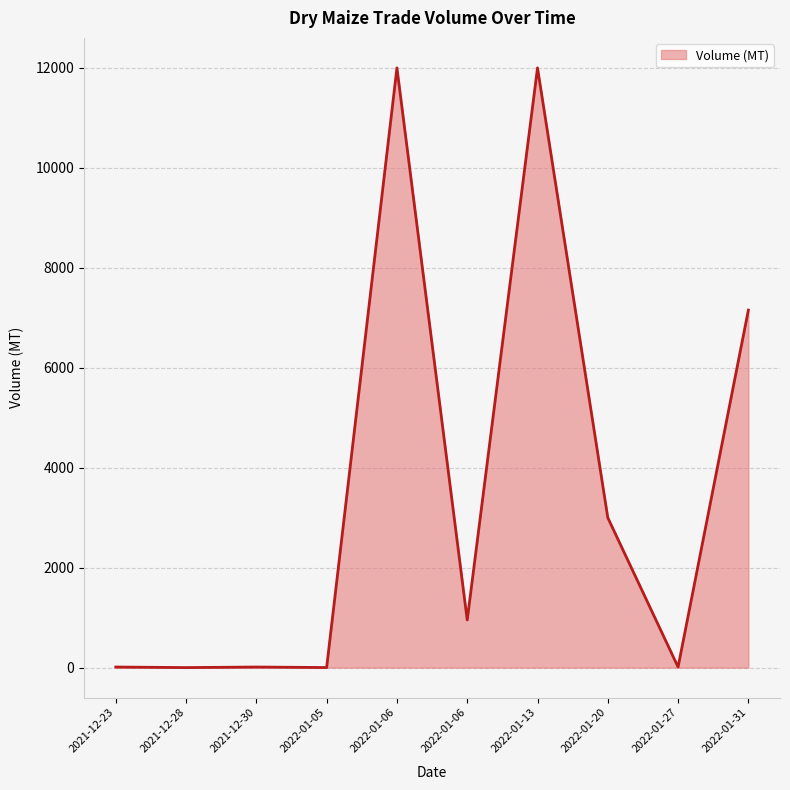

Rank the categories by value from highest to lowest.

2022-01-13, 2022-01-06, 2022-01-31, 2022-01-20, 2022-01-06, 2022-01-27, 2021-12-30, 2021-12-23, 2022-01-05, 2021-12-28